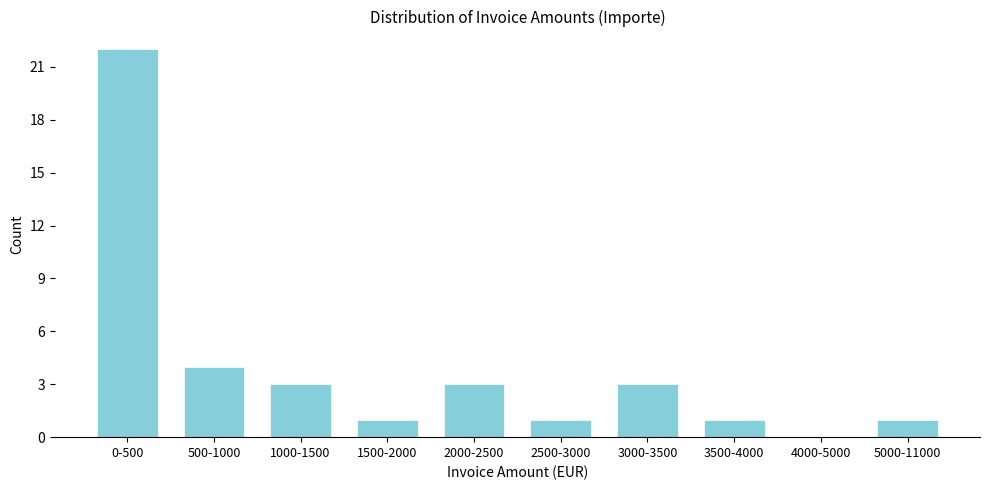

Reading right to left, extract all data points from this chart.

5000-11000=1	4000-5000=0	3500-4000=1	3000-3500=3	2500-3000=1	2000-2500=3	1500-2000=1	1000-1500=3	500-1000=4	0-500=22